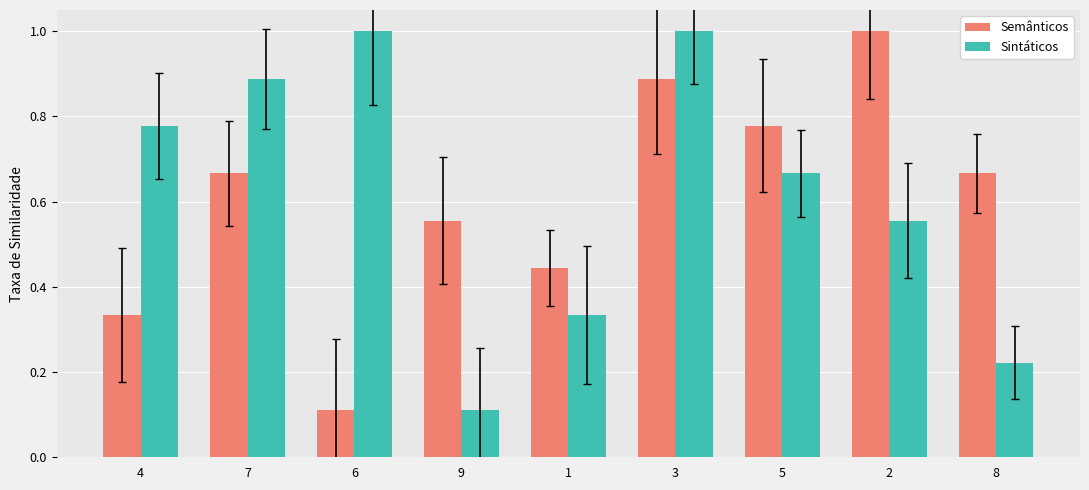

True or false: Semânticos has a value of 0.2 at 8.

False